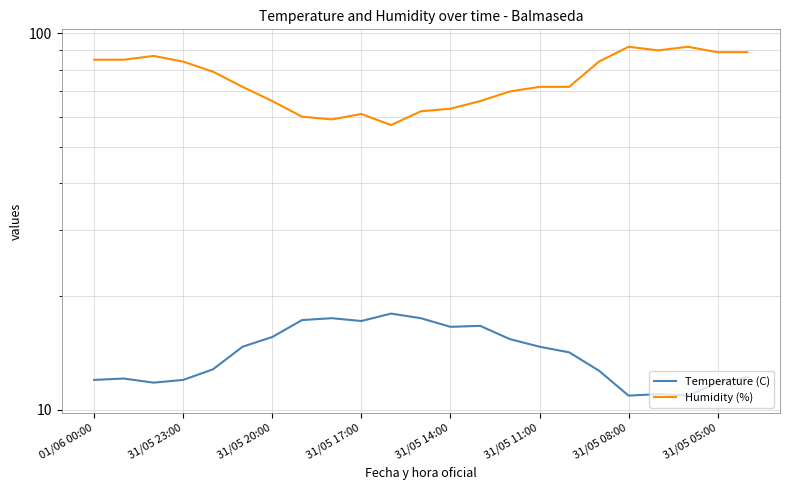

Reading left to right, what are all the values shown in this chart?

Temperature (C): 12.0	12.1	11.8	12.0	12.8	14.7	15.6	17.3	17.5	17.2	18.0	17.5	16.6	16.7	15.4	14.7	14.2	12.7	10.9	11.0	10.9	11.8	12.2
Humidity (%): 85.0	85.0	87.0	84.0	79.0	72.0	66.0	60.0	59.0	61.0	57.0	62.0	63.0	66.0	70.0	72.0	72.0	84.0	92.0	90.0	92.0	89.0	89.0